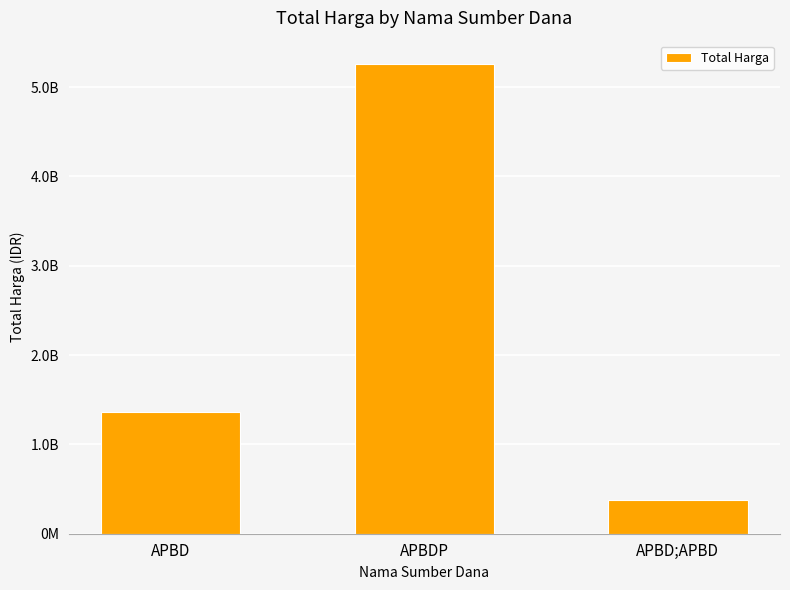

What position from the right is APBD?

3